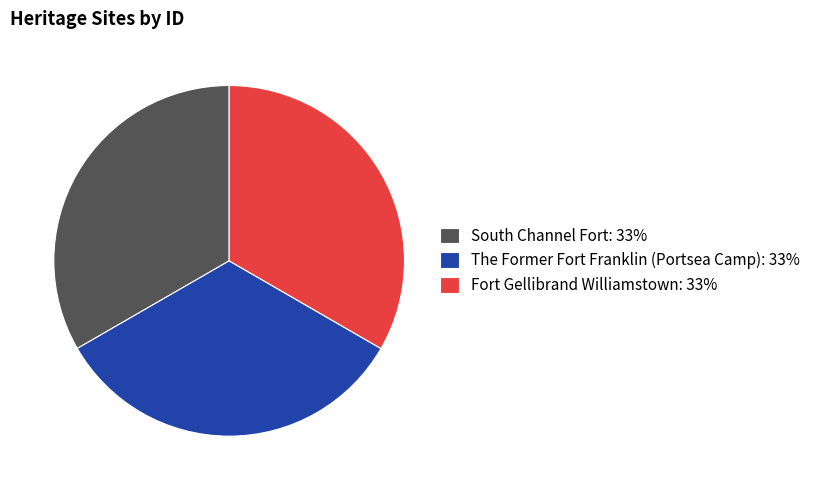

Does Fort Gellibrand Williamstown account for over 50% of the chart?

No